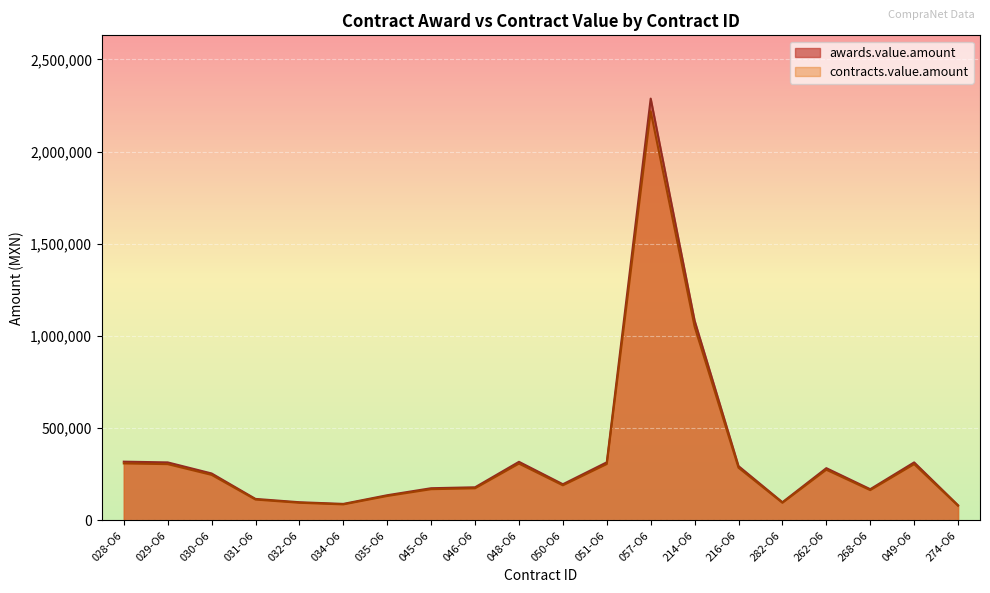

What is the difference between the highest and lowest values at 045-O6?

5250.0